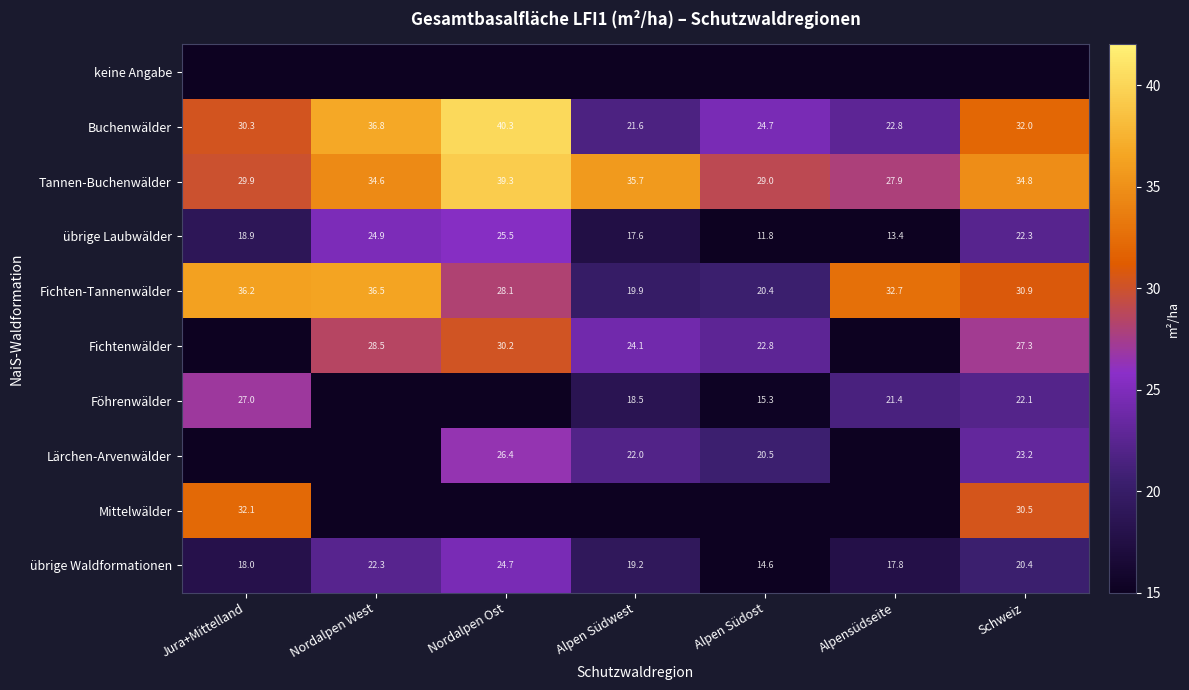

What is the sum of the Lärchen-Arvenwälder values at Alpen Südwest and Schweiz?

45.2